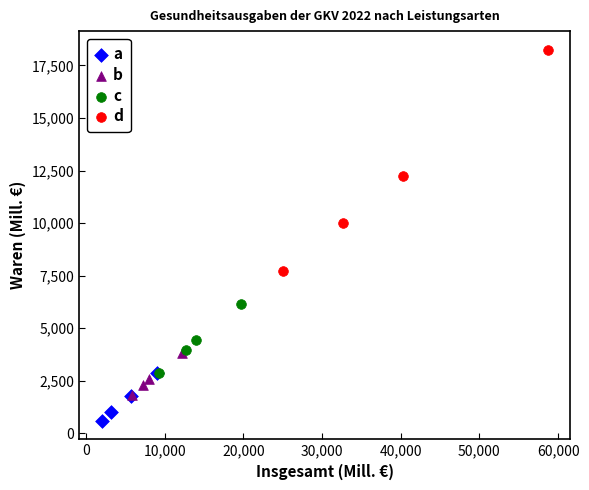

Which series reaches the minimum Y coordinate?

a